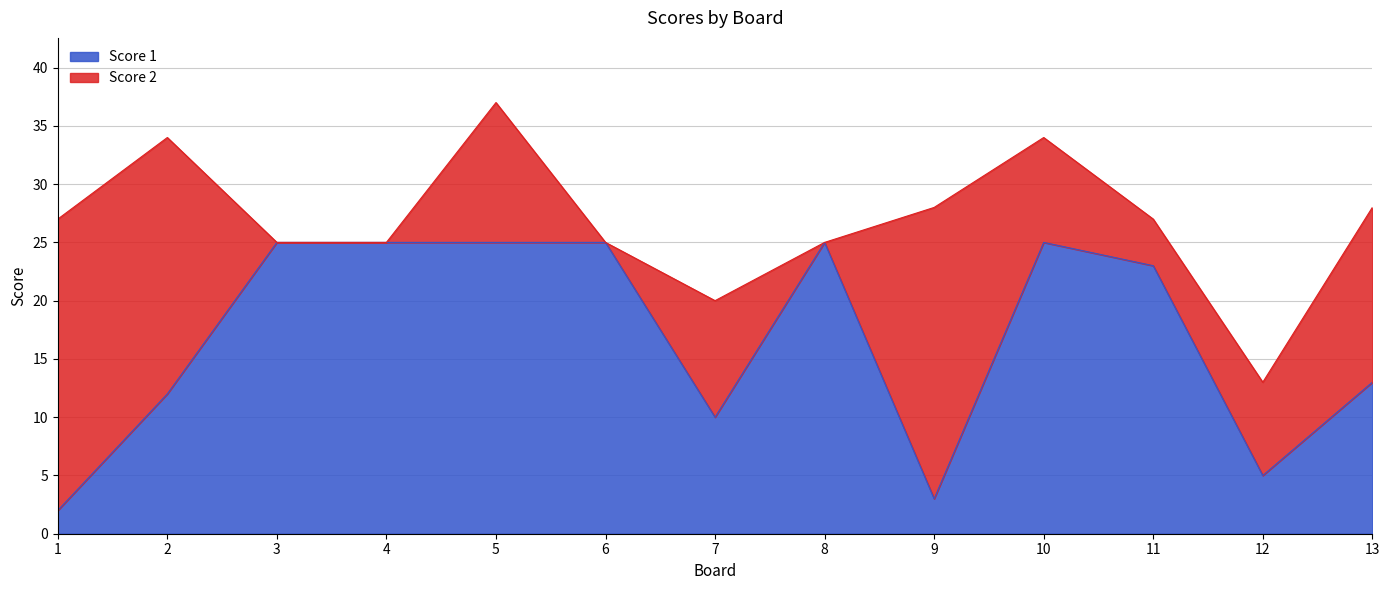

List the labels in order of value, largest first.

3, 4, 5, 6, 8, 10, 11, 13, 2, 7, 12, 9, 1